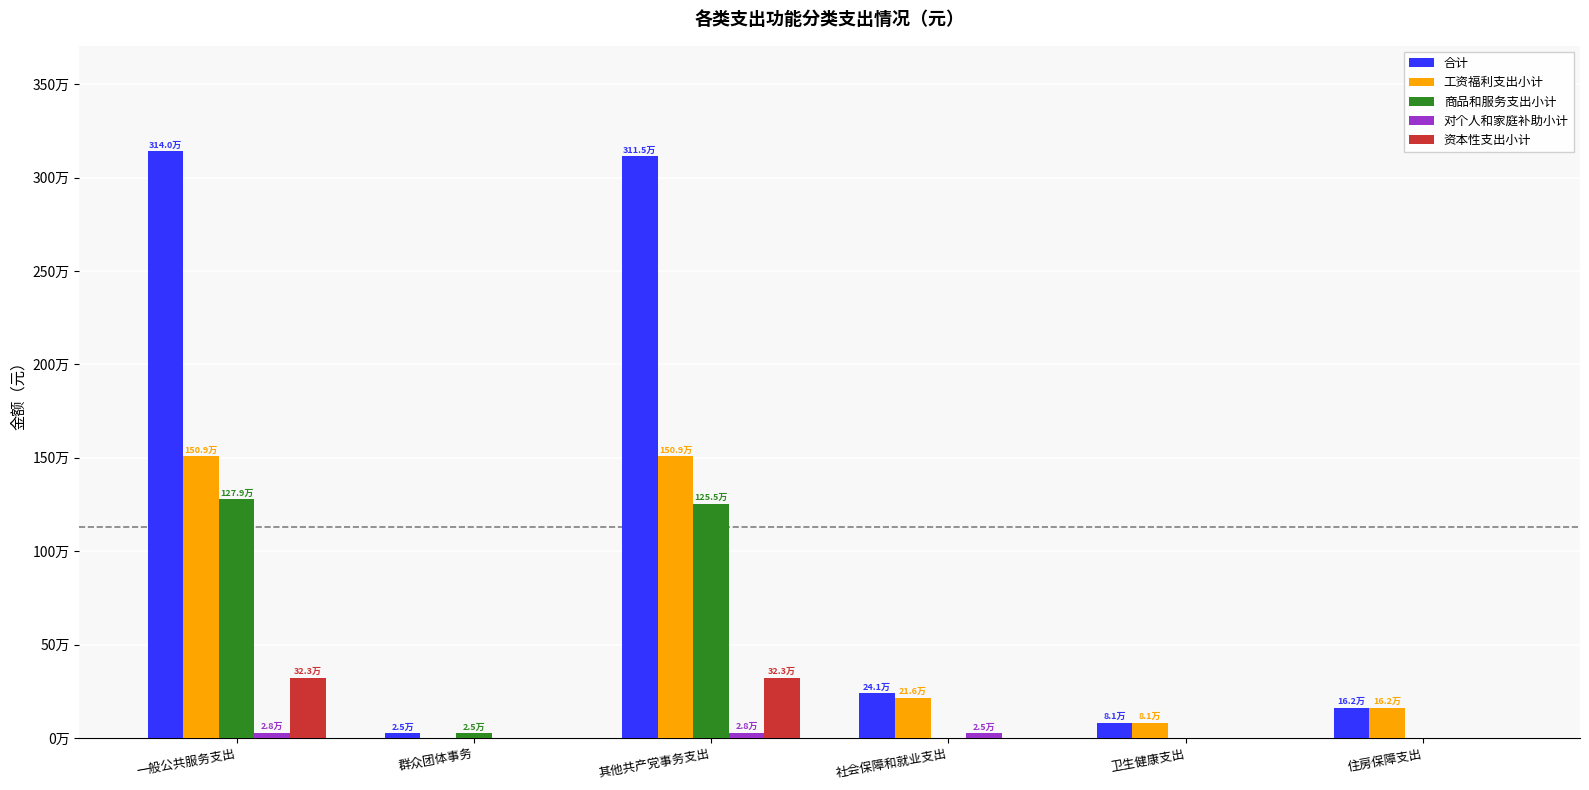

Reading left to right, extract all data points from this chart.

合计: 3139931.9	24600.0	3115331.9	240689.4	81085.0	162173.0
工资福利支出小计: 1509046.4	0.0	1509046.4	215671.4	81085.0	162173.0
商品和服务支出小计: 1279279.4	24600.0	1254679.4	0.0	0.0	0.0
对个人和家庭补助小计: 28416.0	0.0	28416.0	25018.0	0.0	0.0
资本性支出小计: 323190.0	0.0	323190.0	0.0	0.0	0.0